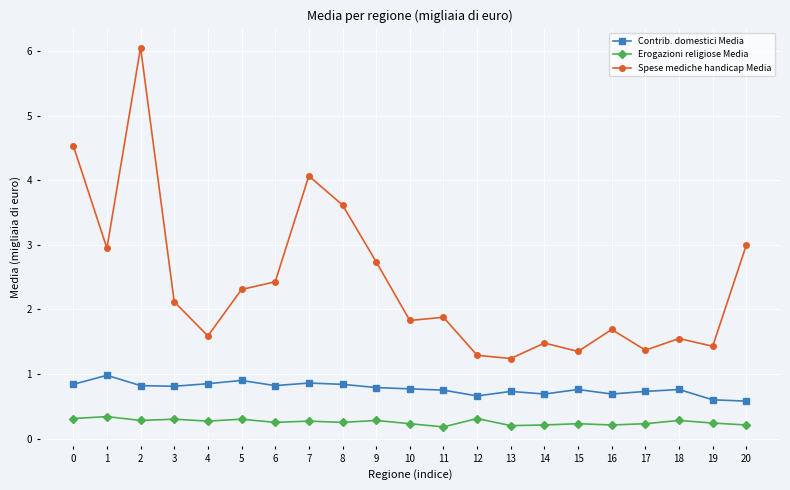

At which category does Spese mediche handicap Media reach its first local valley?

1